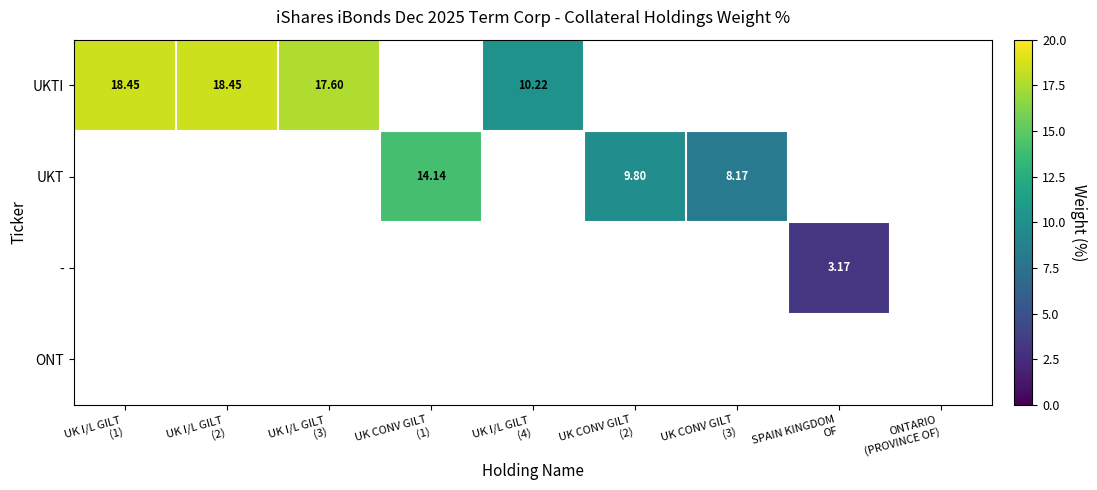

What is the approximate value of - at SPAIN KINGDOM OF?

3.2